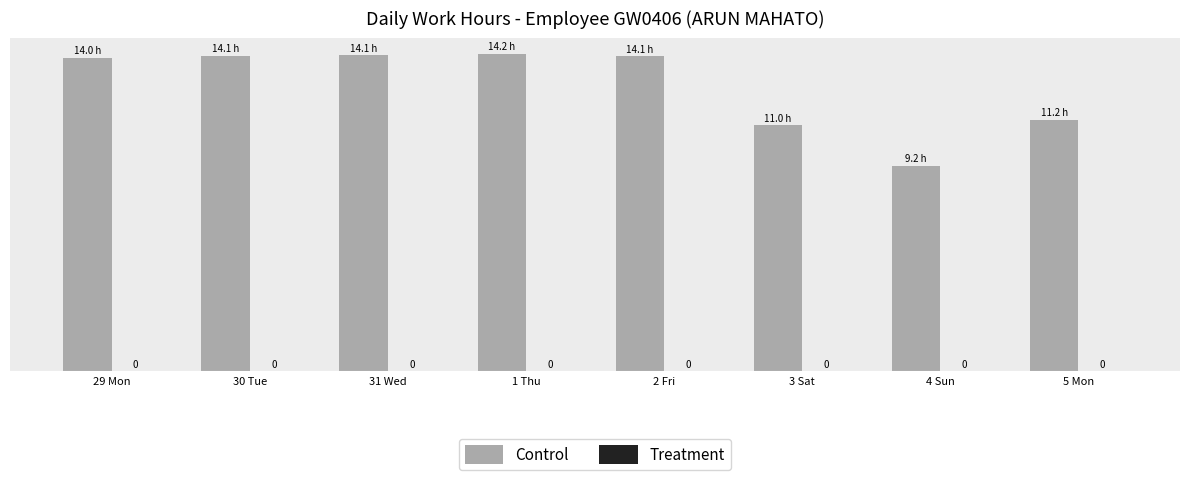

Are the bars horizontal?

No